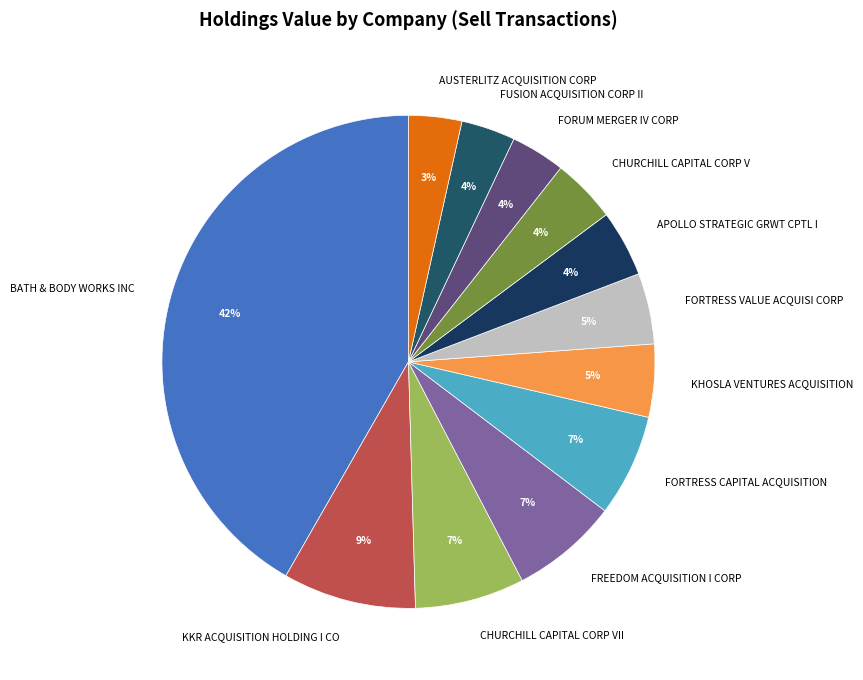

Combined, do FUSION ACQUISITION CORP II and BATH & BODY WORKS INC account for over 50%?

No